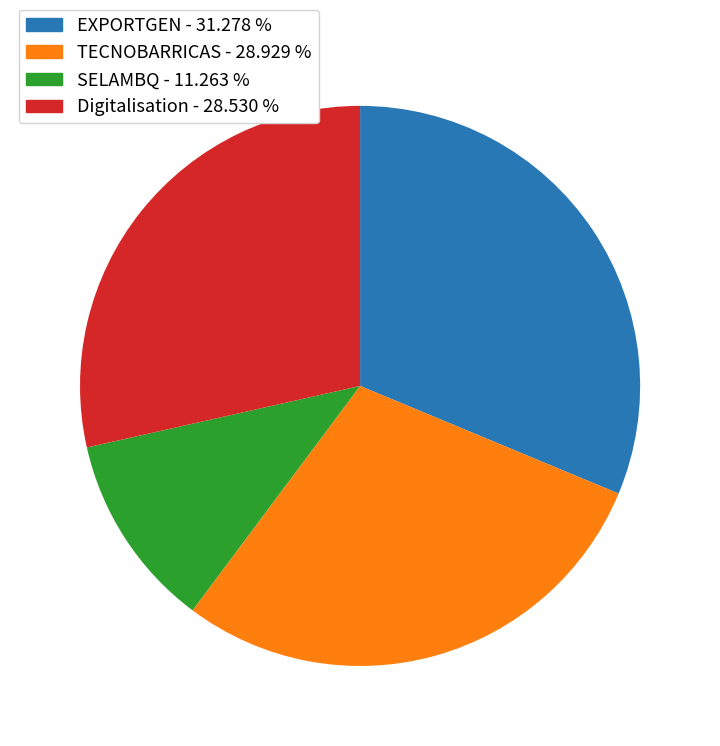

Is it true that SELAMBQ is 11% of the pie?

True